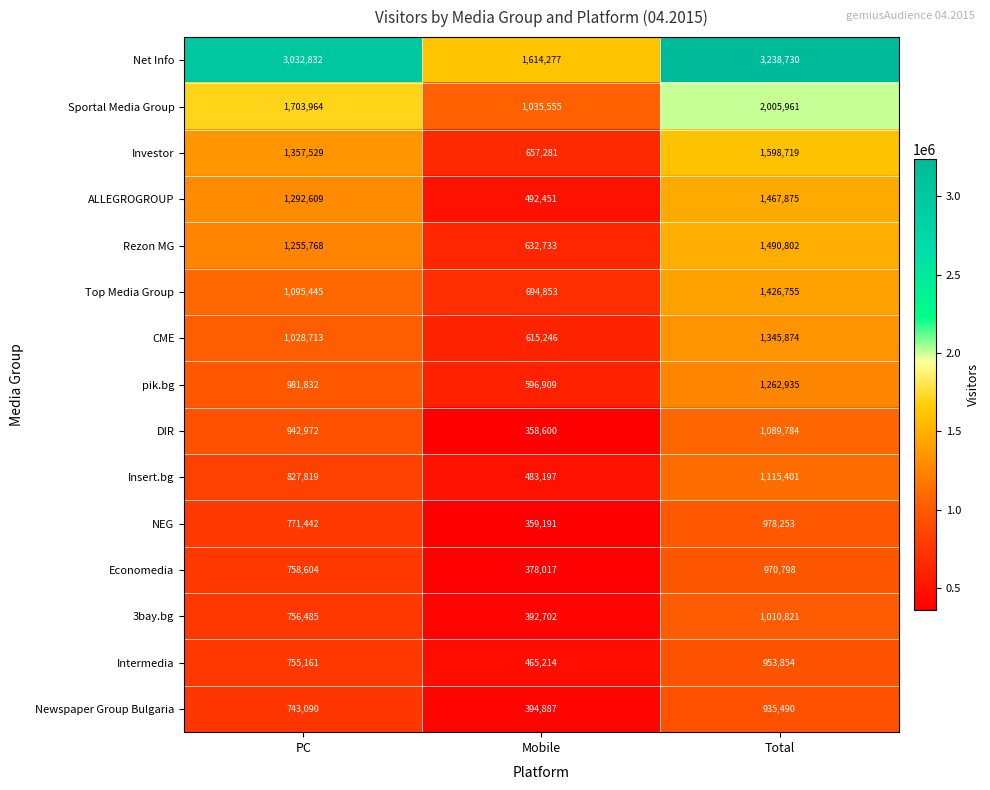

Is it true that Intermedia equals 1681027 at Total?

False